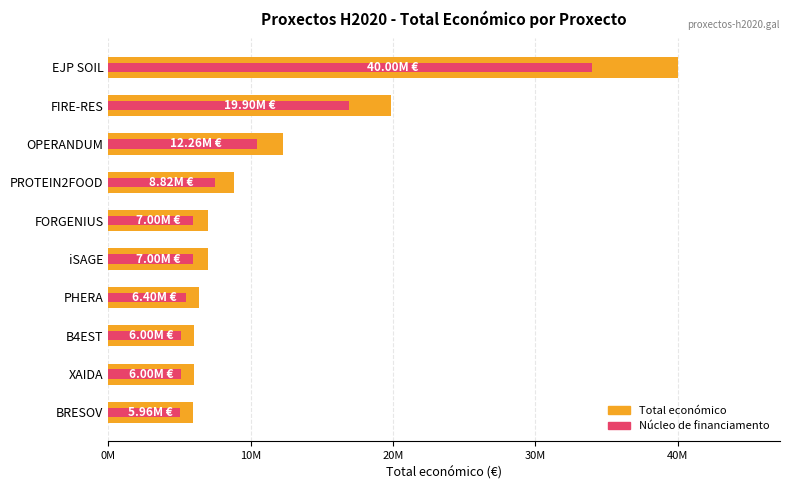

What is the approximate value at PROTEIN2FOOD, to the nearest 10?

8817640